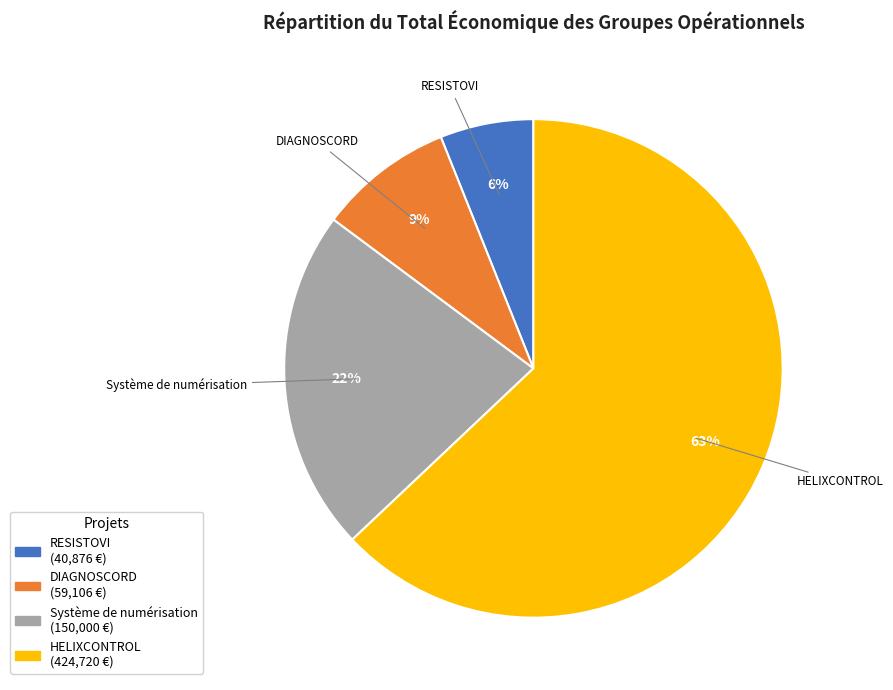

To the nearest percent, what is the difference between the largest and smallest slice percentages?

57%